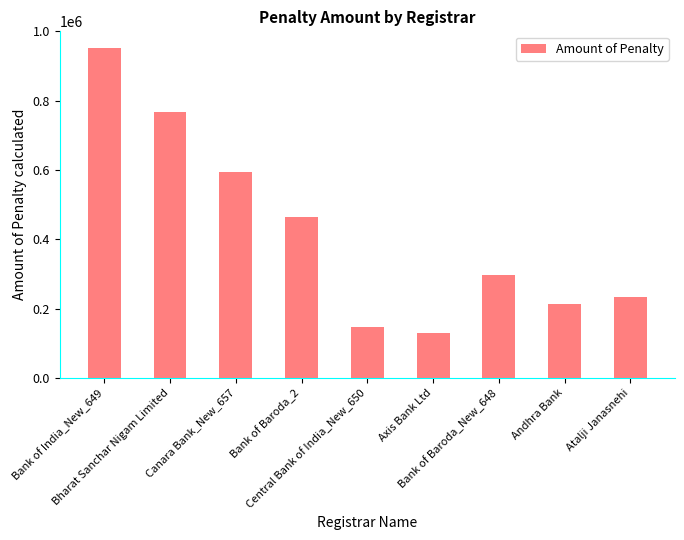

What is the change in value from Bharat Sanchar Nigam Limited to Central Bank of India_New_650?

-618400